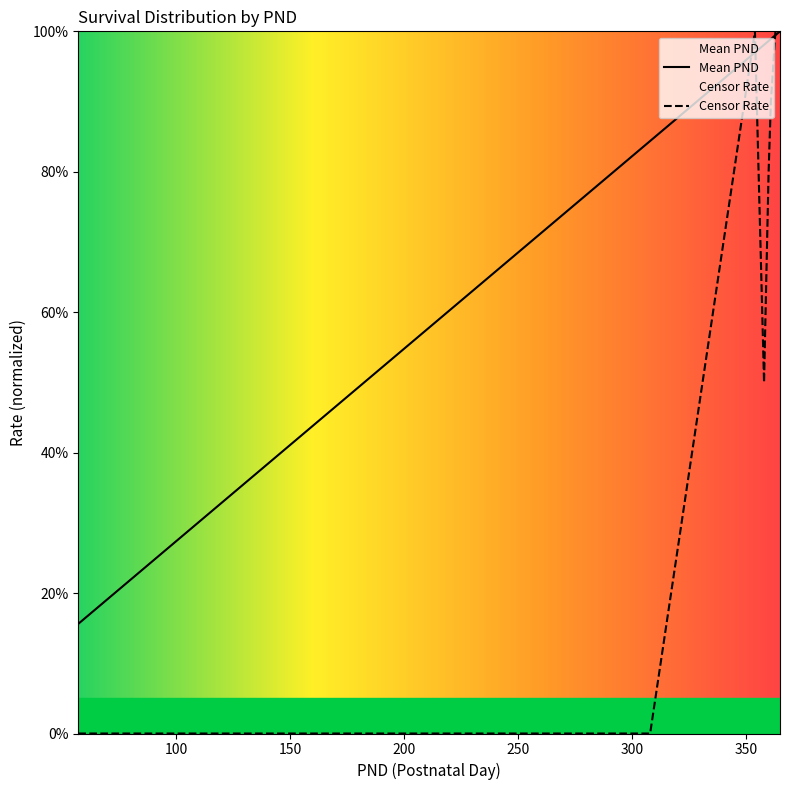

What is the approximate value of Mean PND at 360?

1.0